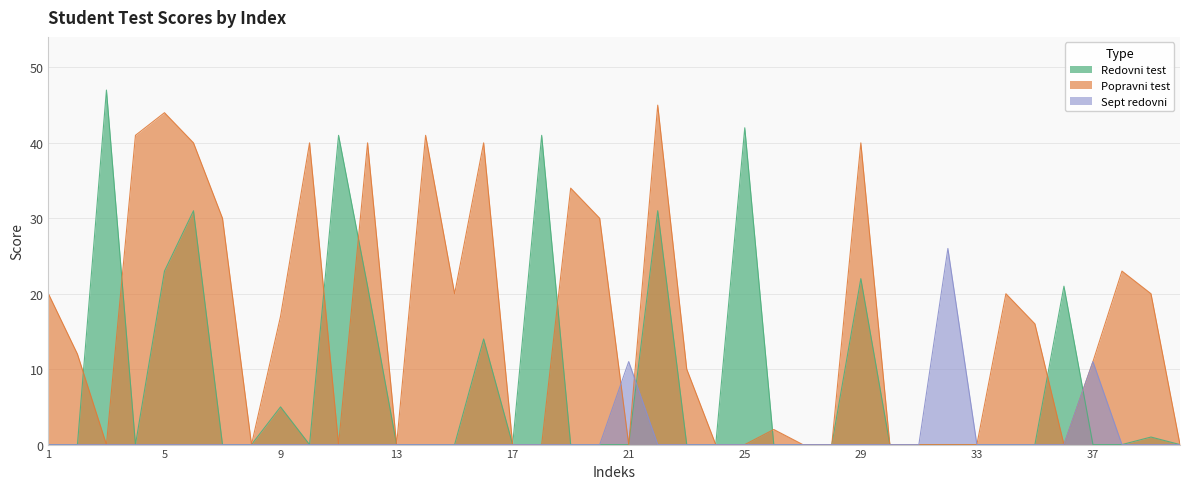

True or false: Popravni test has more than 1 points higher than both neighbors.

True